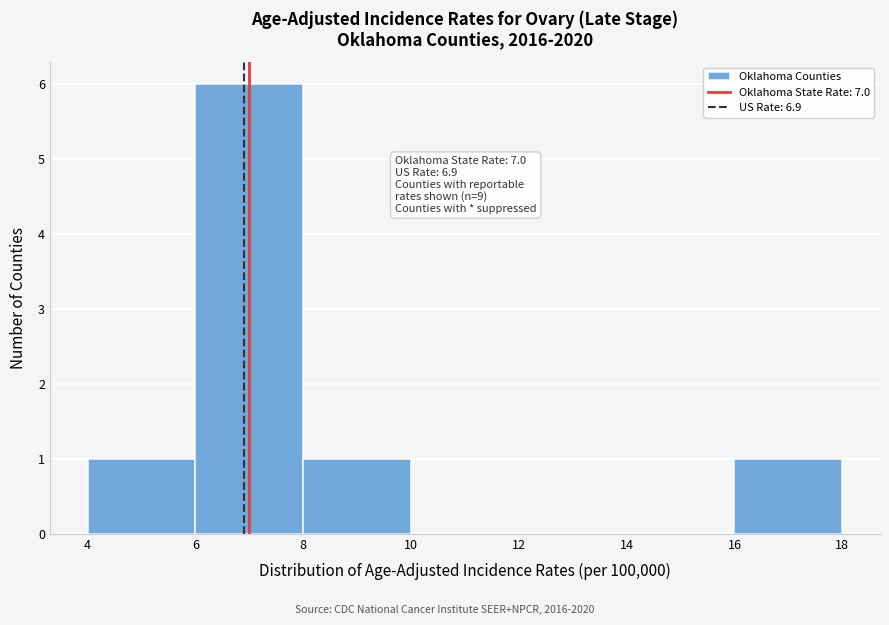

Which range on the x-axis has the tallest bar?

6 to 8